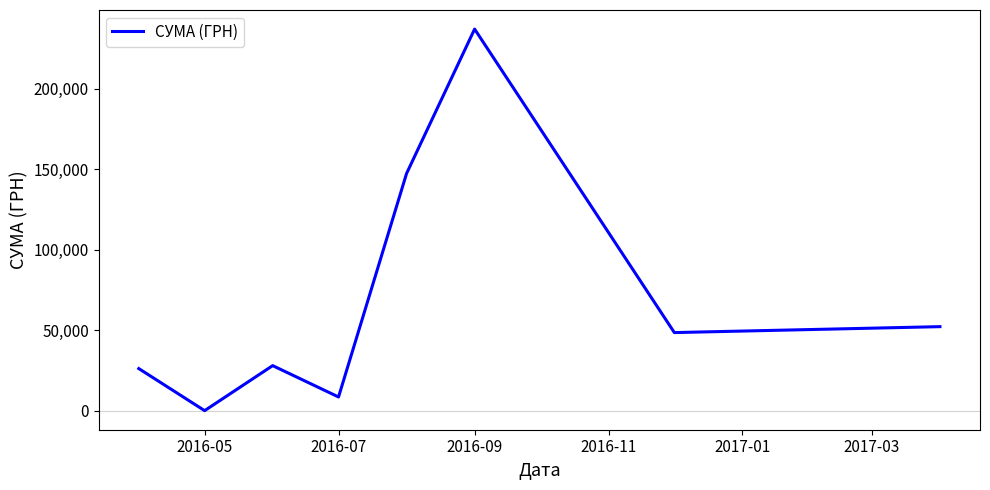

How many interior local valleys (lower than both neighbors) does the data have?

3